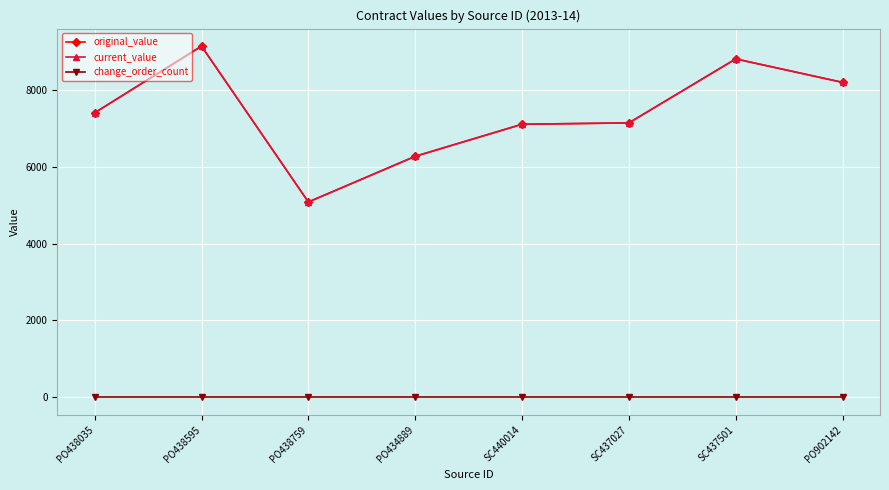

True or false: change_order_count and original_value cross at least once.

False